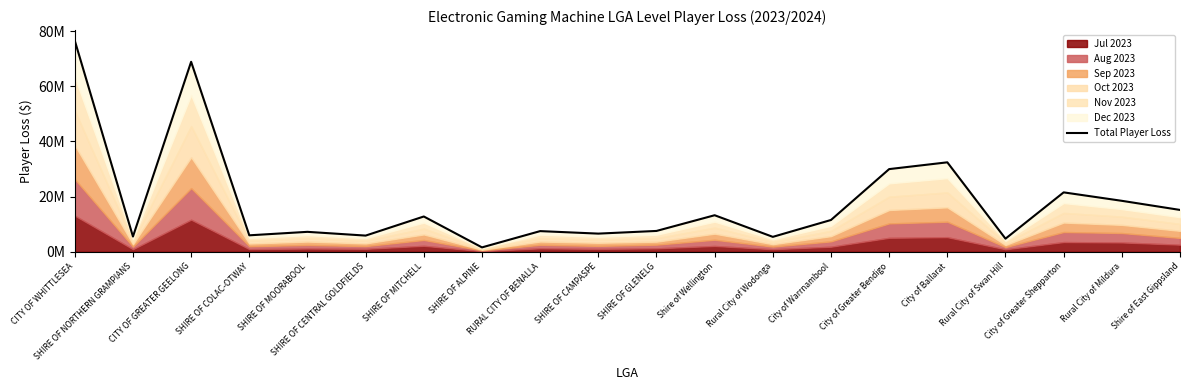

At which category does the chart reach its minimum across all series?

SHIRE OF ALPINE